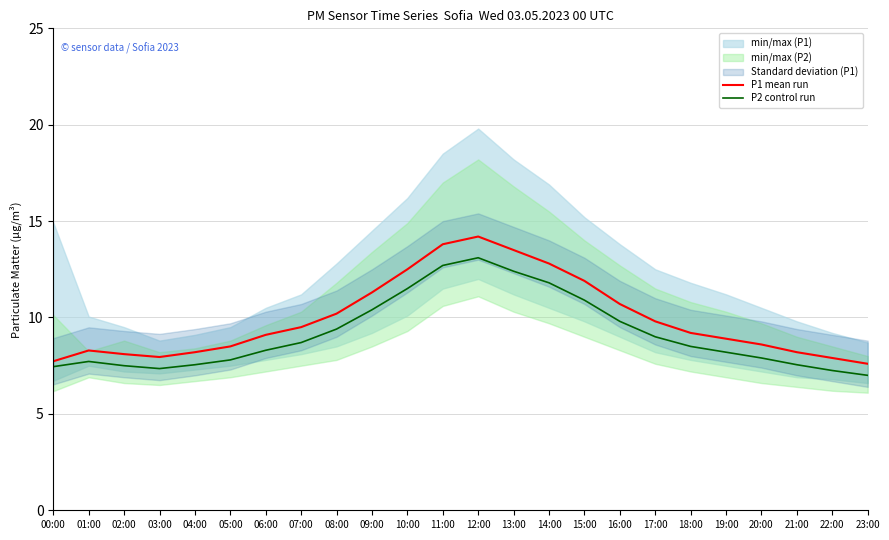

How many interior local peaks does the P2 control run series have?

2